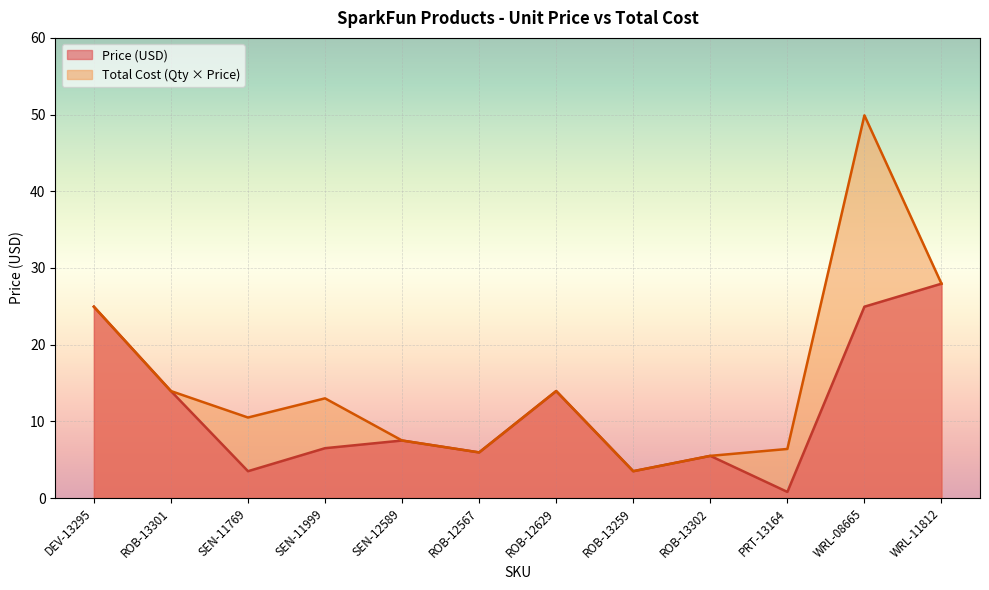

True or false: Total Cost has a value of 78.0 at WRL-08665.

False